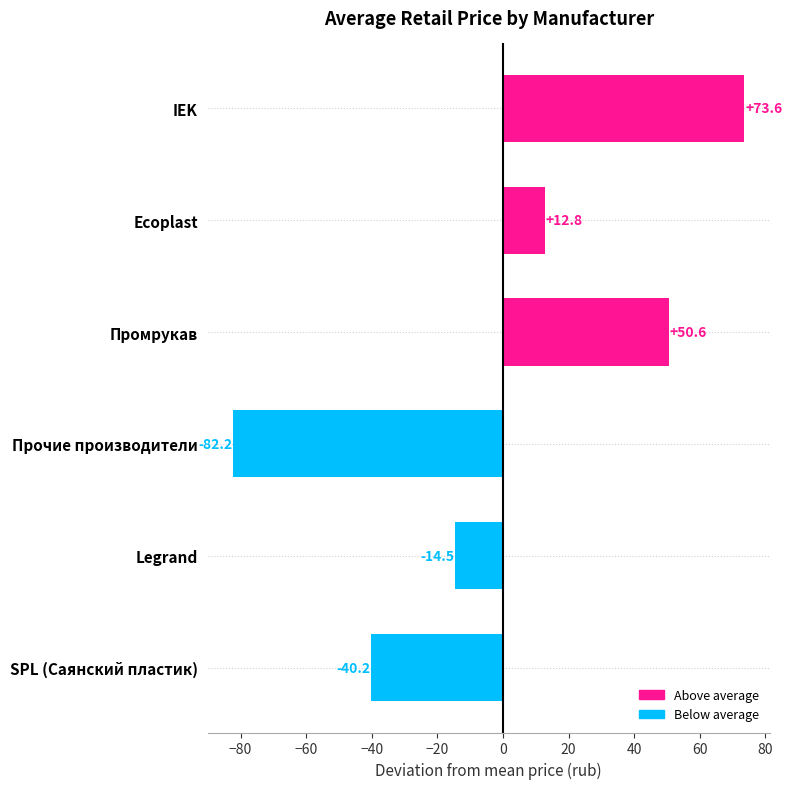

Reading top to bottom, transcribe all the data shown in this chart.

73.6	12.8	50.6	-82.2	-14.5	-40.2